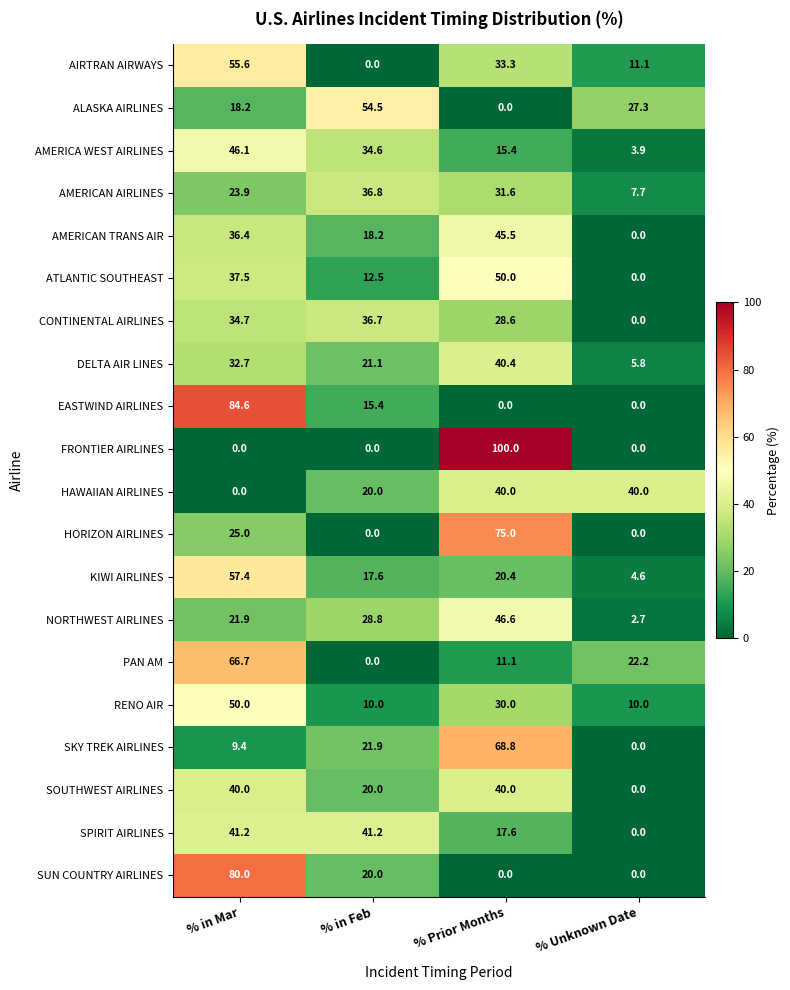

Between % in Feb and % Prior Months, which series saw the biggest shift?

FRONTIER AIRLINES